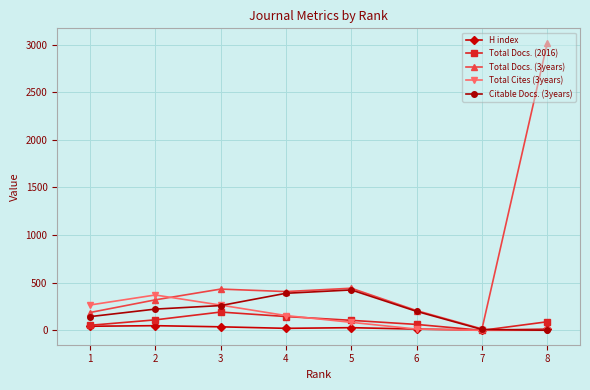

At which label does Total Cites (3years) reach its peak?

2